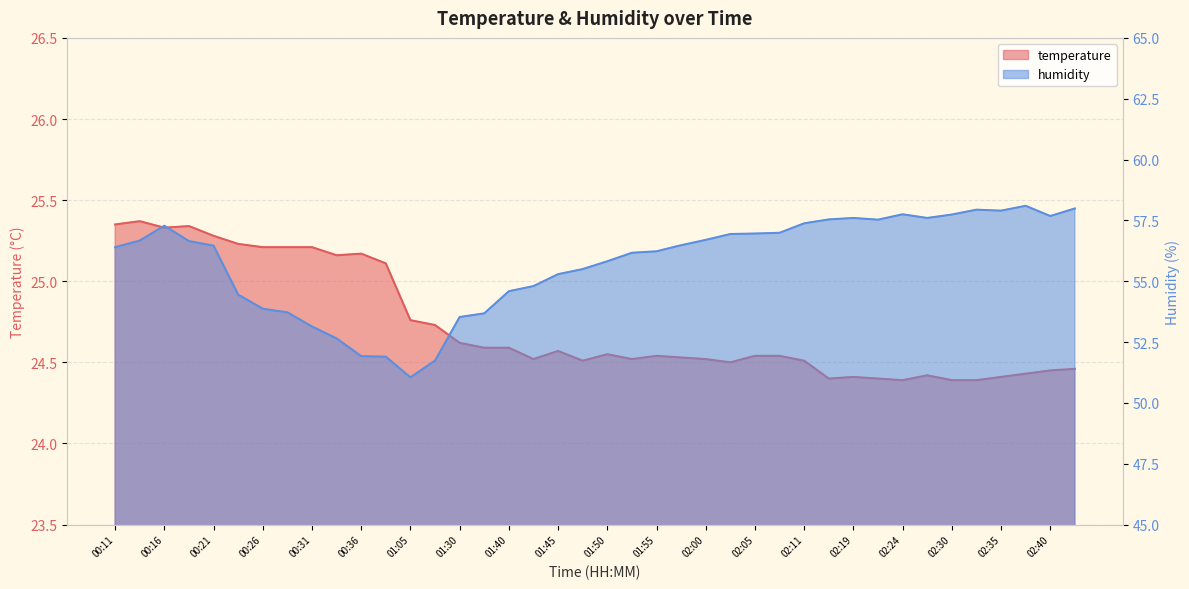

What is the total value across all series at 00:38?

77.0